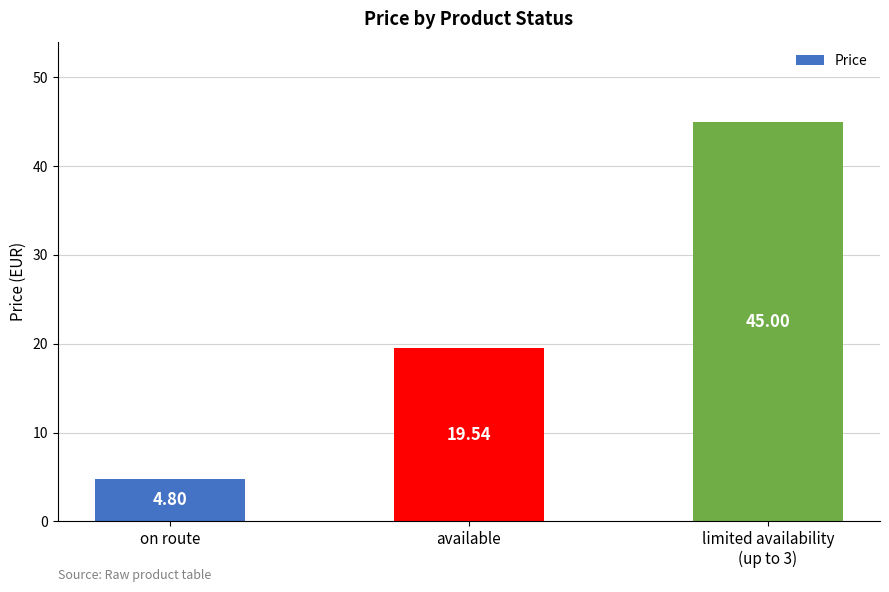

Are the bars grouped side by side (vs. stacked)?

No